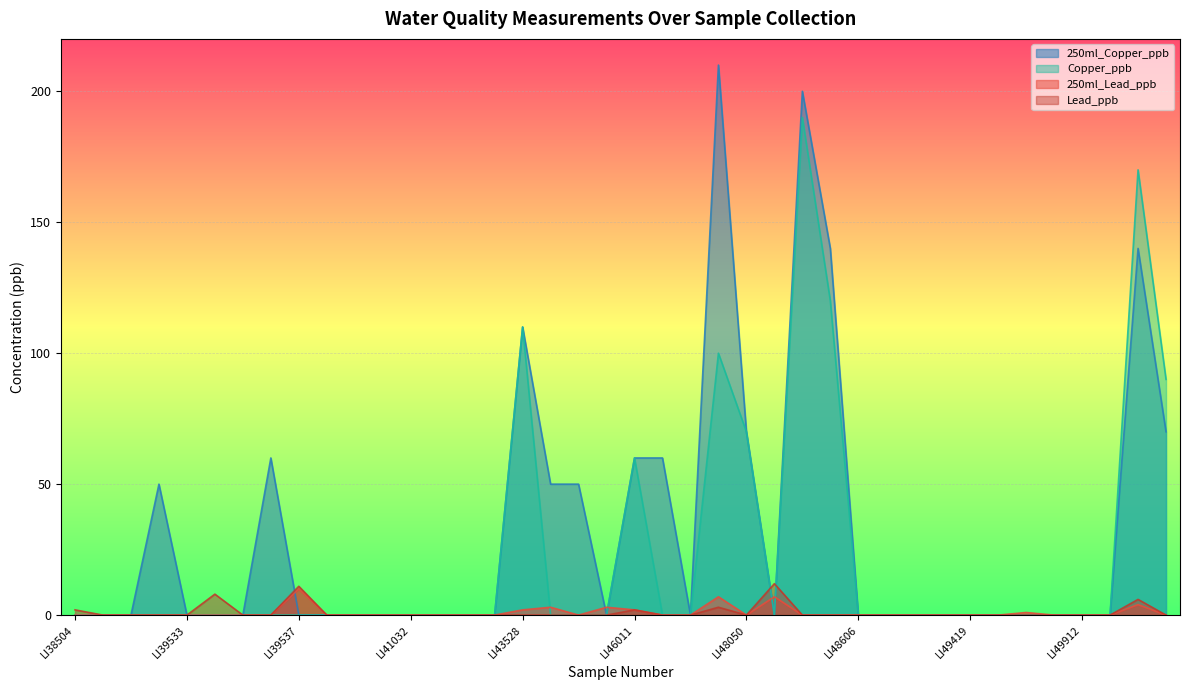

Rank the series by their maximum value, from highest to lowest.

250ml_Copper_ppb, Copper_ppb, Lead_ppb, 250ml_Lead_ppb